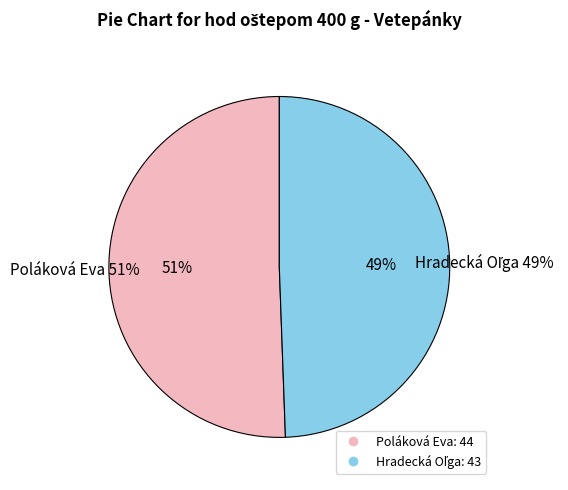

What is the smallest slice in the pie chart?

Hradecká Oľga